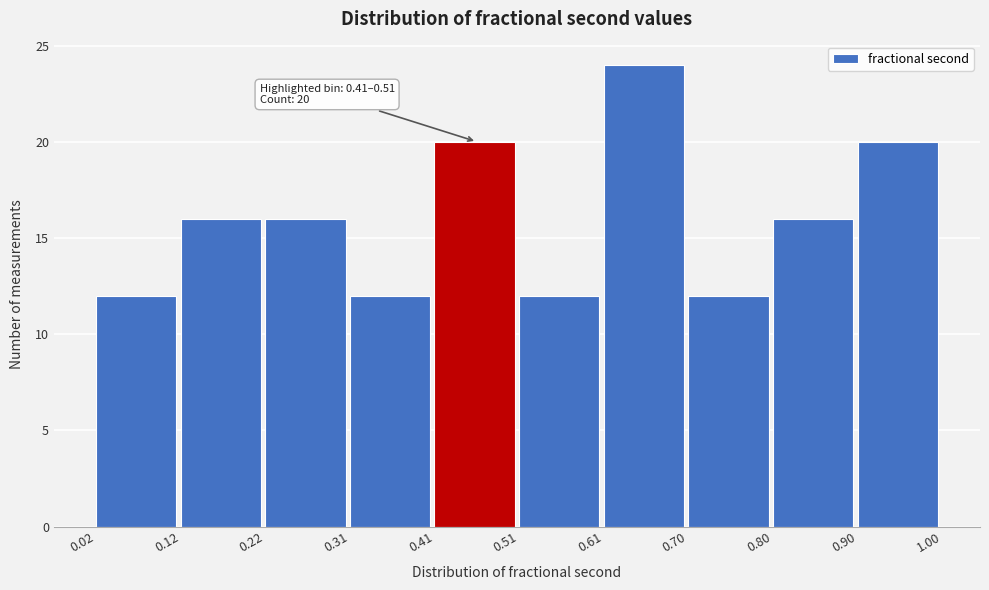

Over which range of the x-axis is the bar tallest?

0.61 to 0.70